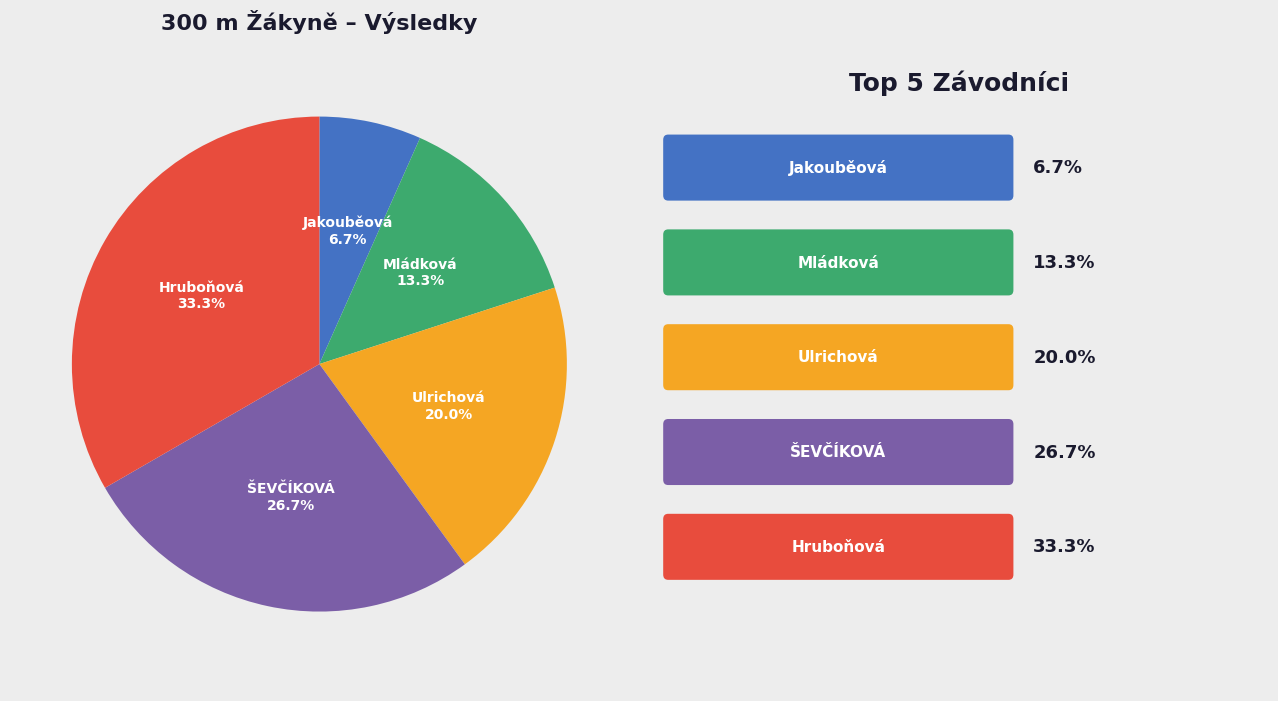

Is there any slice that represents more than half of the pie?

No